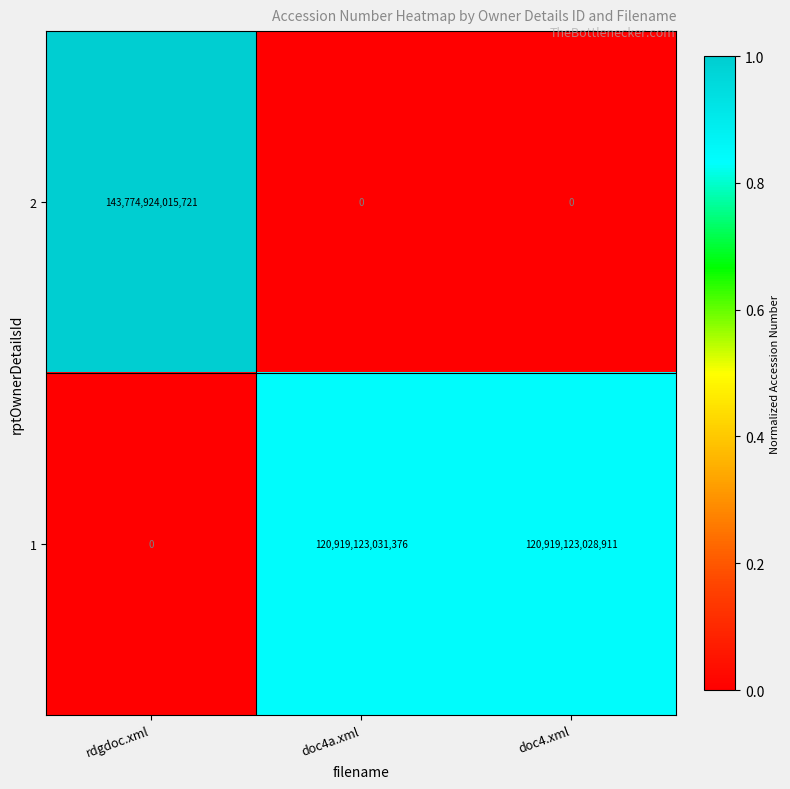

At which label is 1 closest to 60459561515688?

doc4.xml